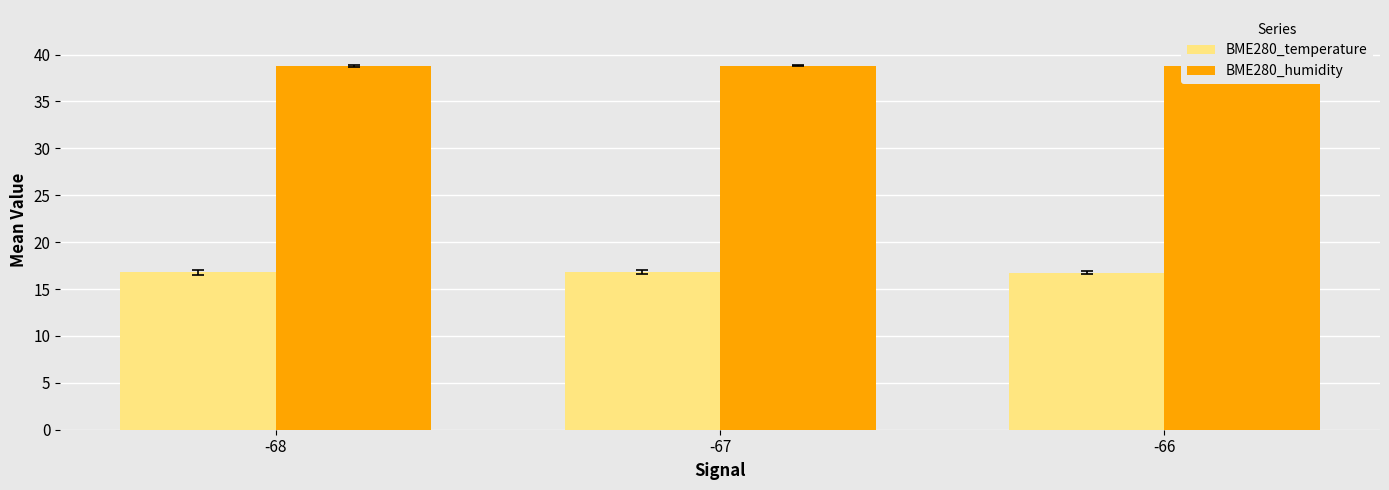

At which label is BME280_temperature closest to 16?

-66